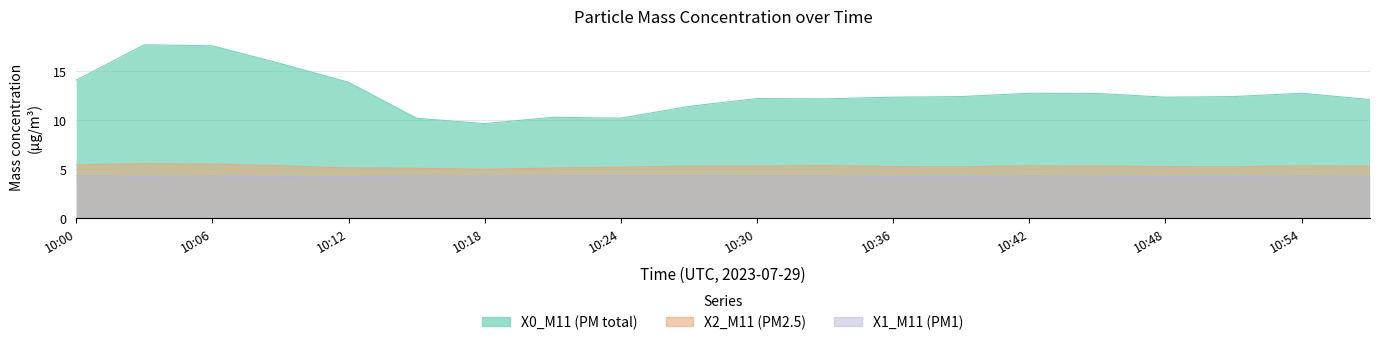

What is the value of the X0_M11 (PM total) point at the 5th from the left?

13.8